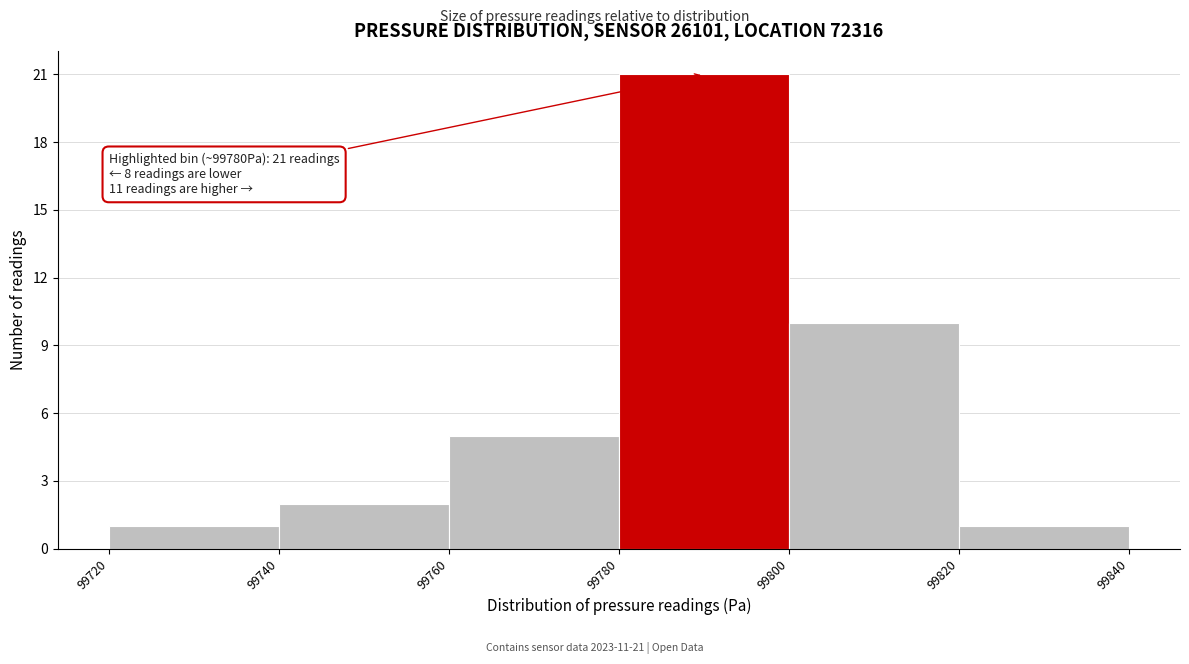

Which range on the x-axis has the tallest bar?

99780 to 99800